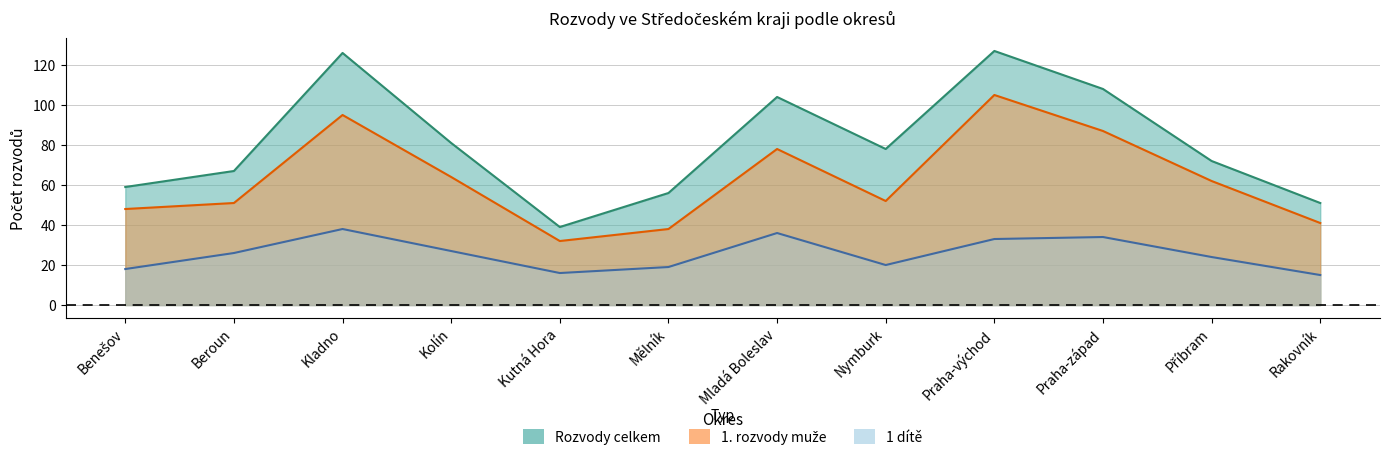

True or false: 1 dítě and 1. rozvody muže intersect in this chart.

False